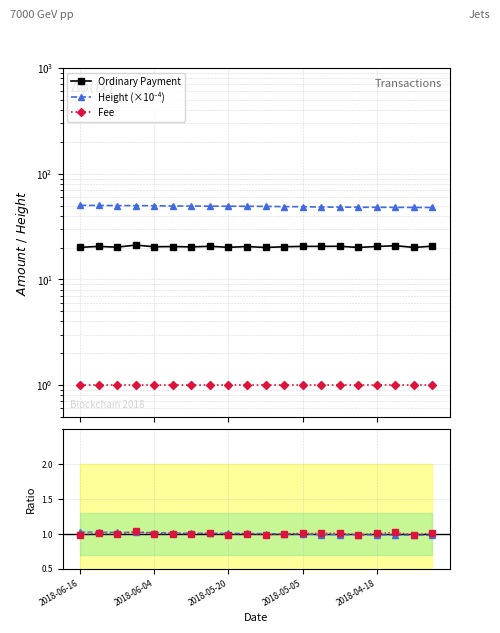

Between 10 and 2018-06-04, which is larger?

2018-06-04